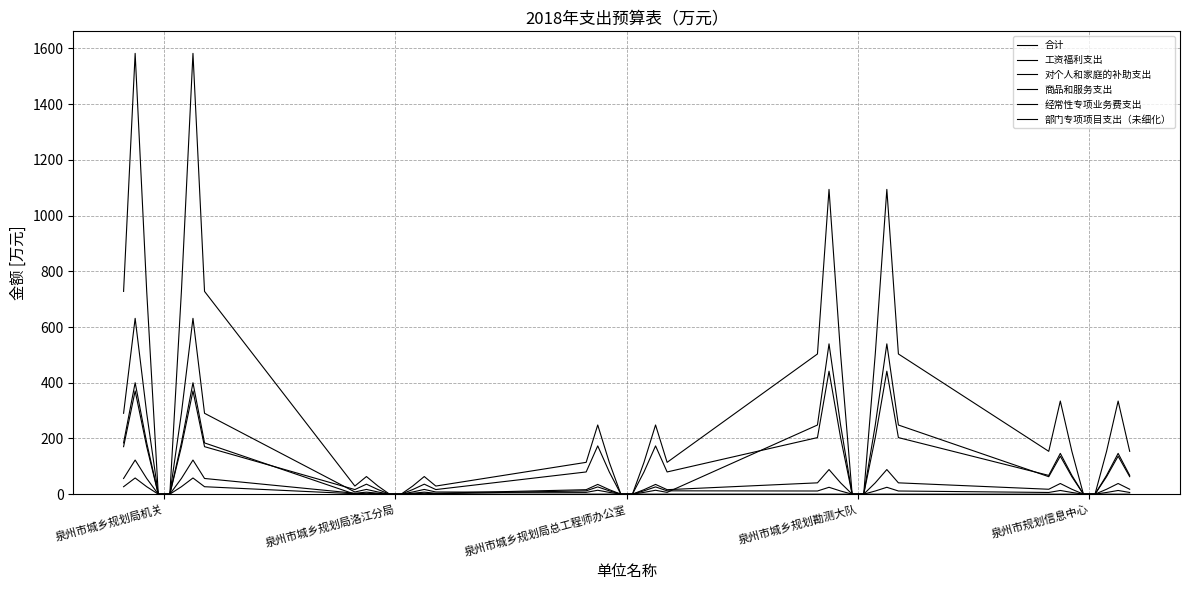

Does the chart display data point markers on the line(s)?

No